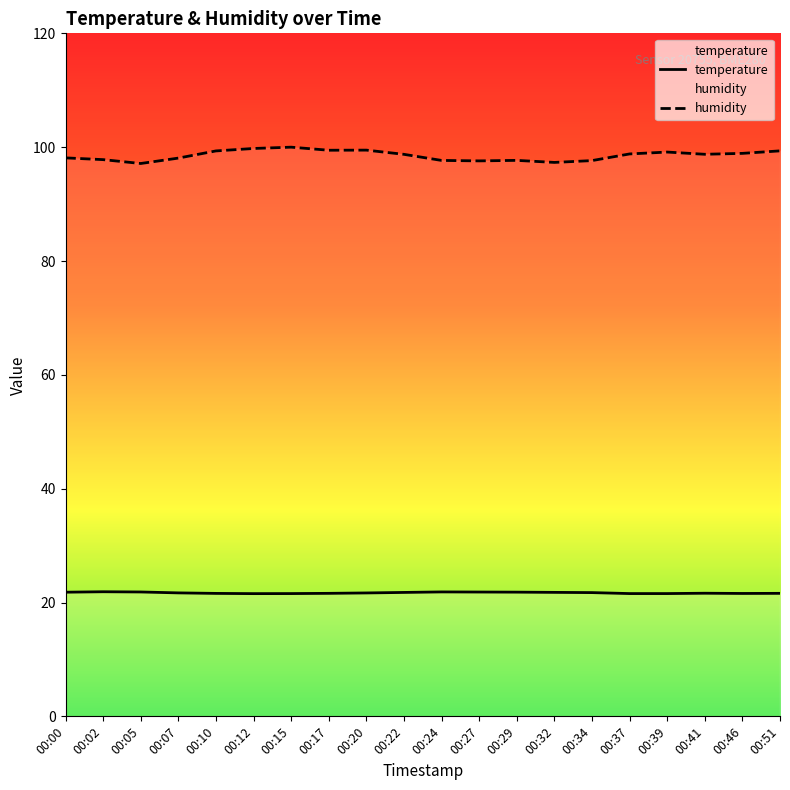

Reading left to right, list all the values displayed in this chart.

temperature: 00:00=21.8	00:02=21.9	00:05=21.9	00:07=21.7	00:10=21.6	00:12=21.6	00:15=21.6	00:17=21.6	00:20=21.7	00:22=21.8	00:24=21.9	00:27=21.8	00:29=21.8	00:32=21.8	00:34=21.7	00:37=21.6	00:39=21.6	00:41=21.6	00:46=21.6	00:51=21.6
humidity: 00:00=98.1	00:02=97.8	00:05=97.1	00:07=98.1	00:10=99.3	00:12=99.8	00:15=100.0	00:17=99.5	00:20=99.5	00:22=98.7	00:24=97.7	00:27=97.6	00:29=97.7	00:32=97.3	00:34=97.6	00:37=98.8	00:39=99.1	00:41=98.8	00:46=98.9	00:51=99.3